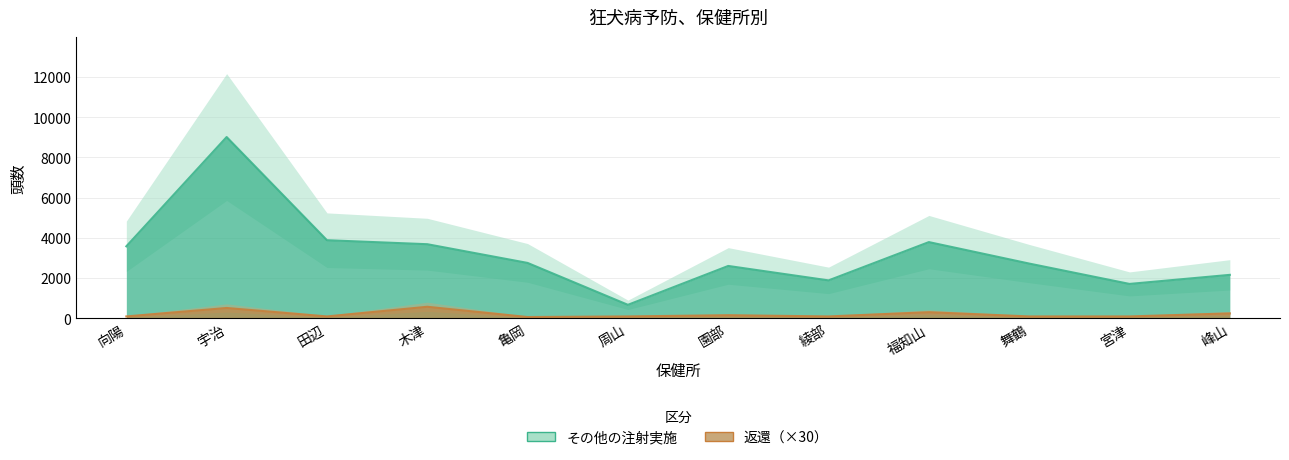

What is the sum of the その他の注射実施 values at 向陽 and 園部?

6176